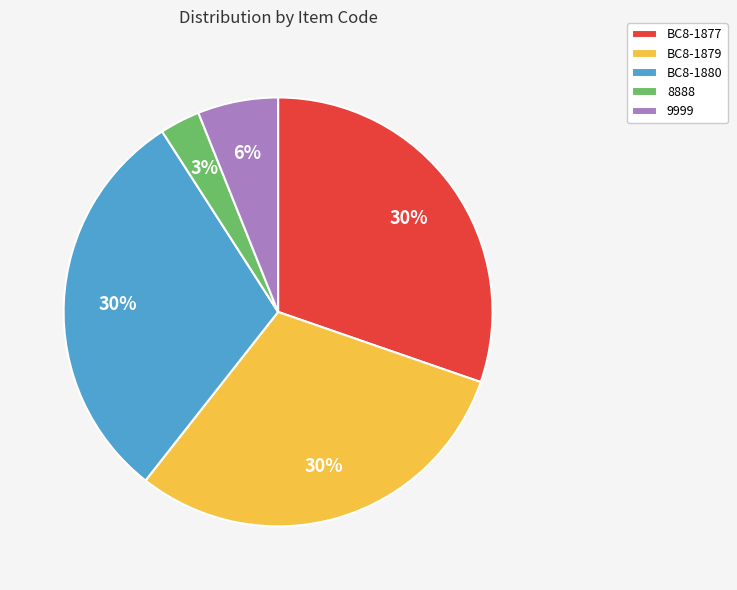

True or false: BC8-1879 accounts for 37% of the total.

False